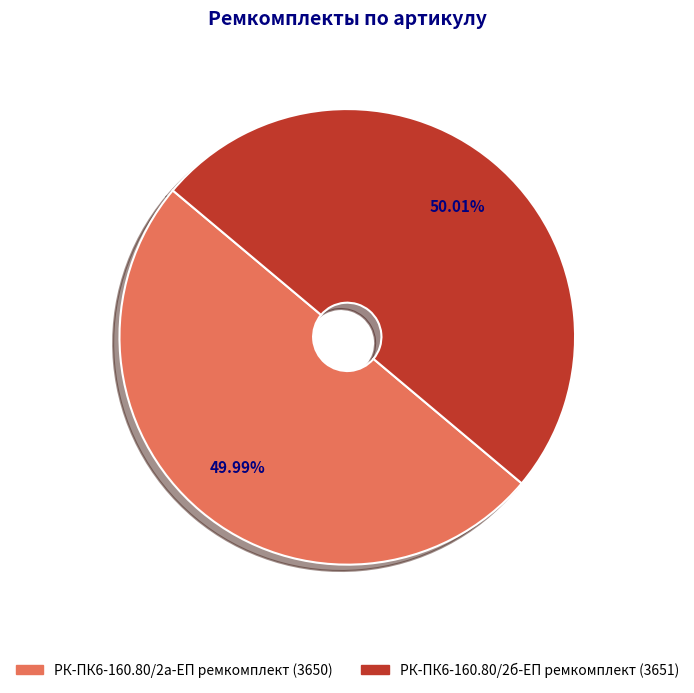

Approximately how many times larger is the value at РК-ПК6-160.80/2б-ЕП ремкомплект compared to РК-ПК6-160.80/2а-ЕП ремкомплект?

1.0